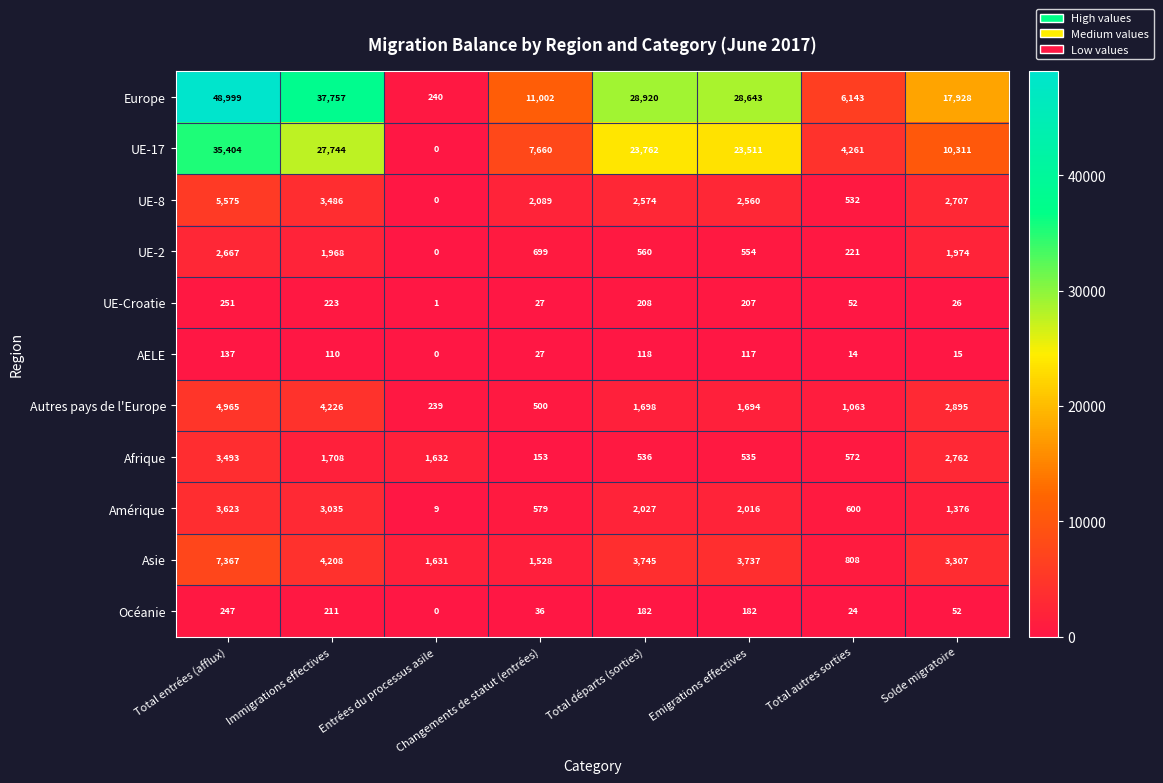

Which series changed the most between Emigrations effectives and Solde migratoire?

UE-17